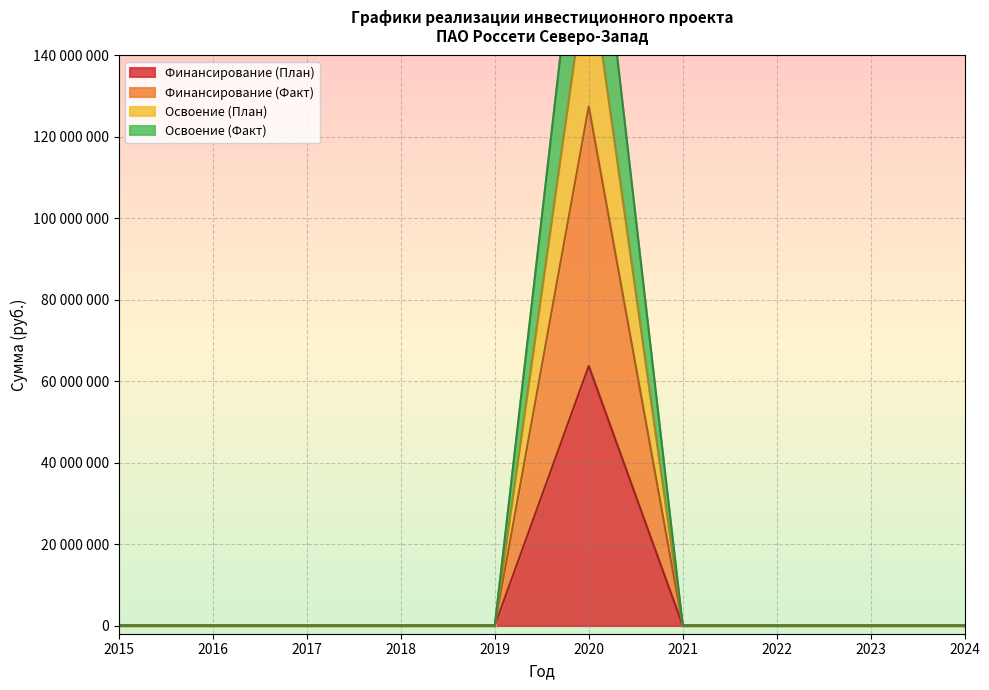

Count the number of categories in the chart.

10